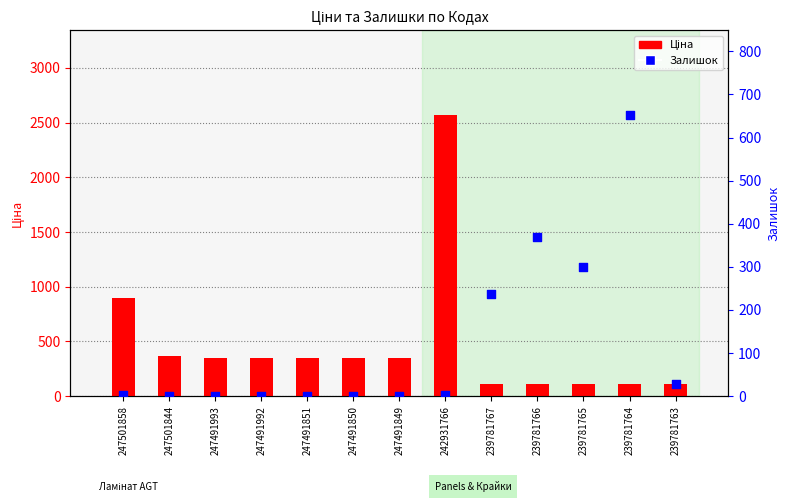

Which series reaches the minimum Y coordinate?

Залишок